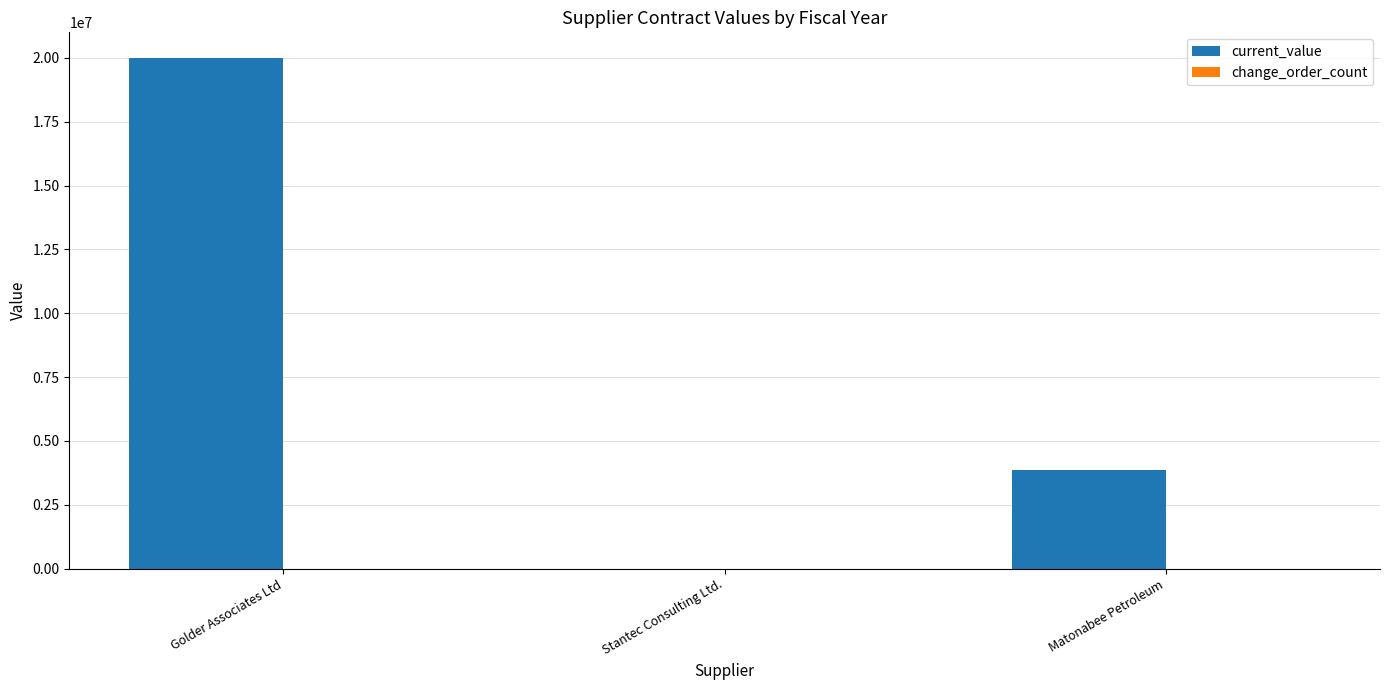

Is it true that the value at Golder Associates Ltd is 33551470?

False